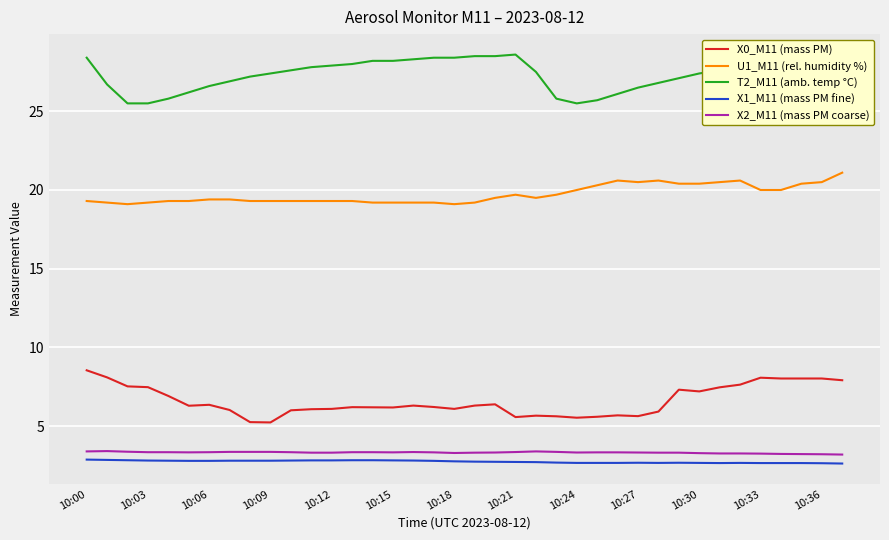

What is the maximum value shown in the chart?

28.6